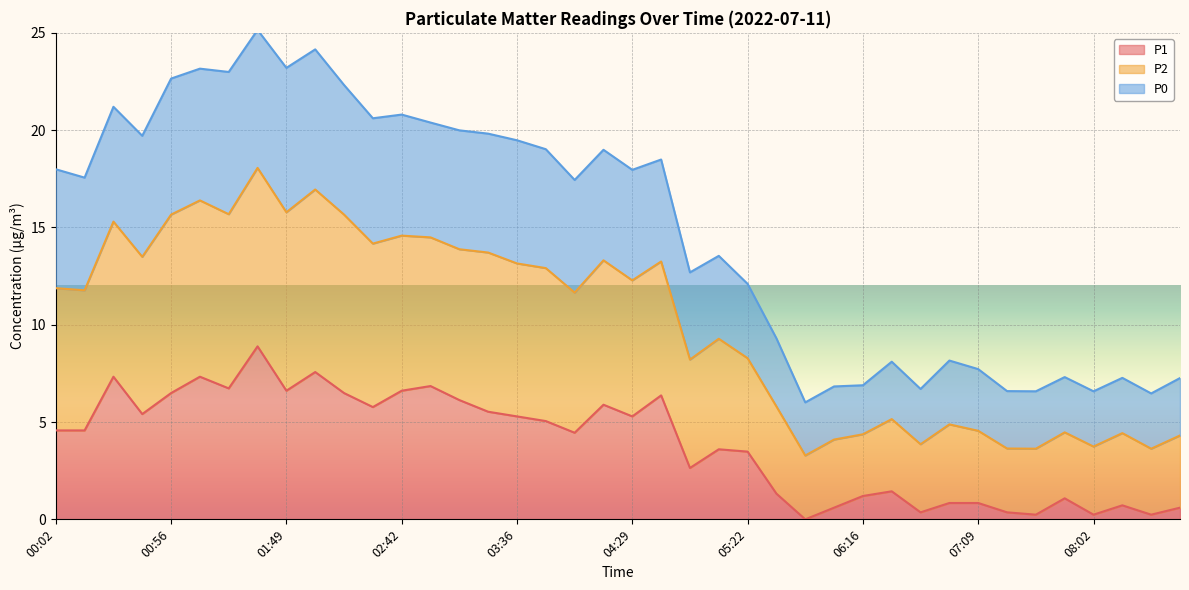

What is the label of the 35th point from the left?

07:36